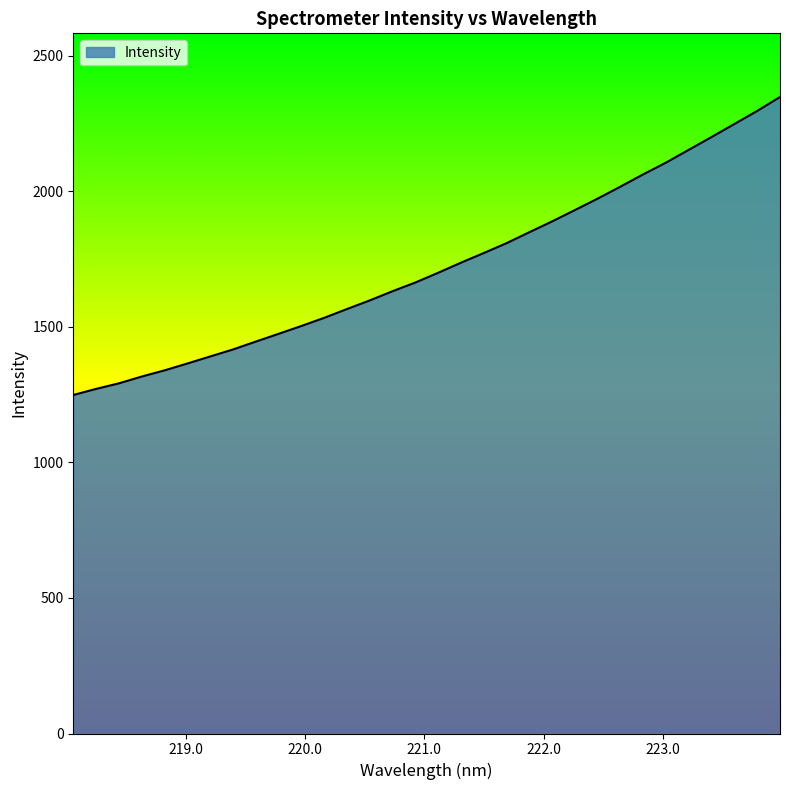

What is the maximum value shown in the chart?

2348.7